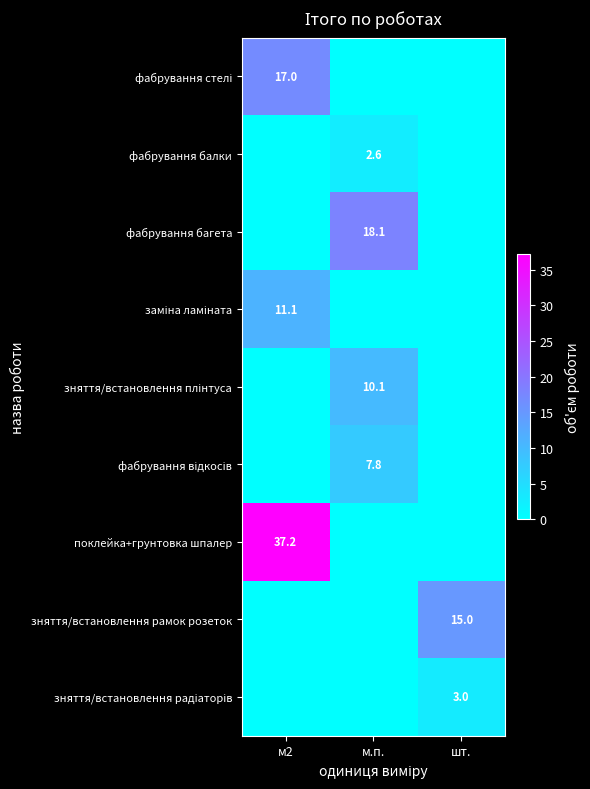

The value of фабрування балки at м.п. is 1.3. True or false?

False